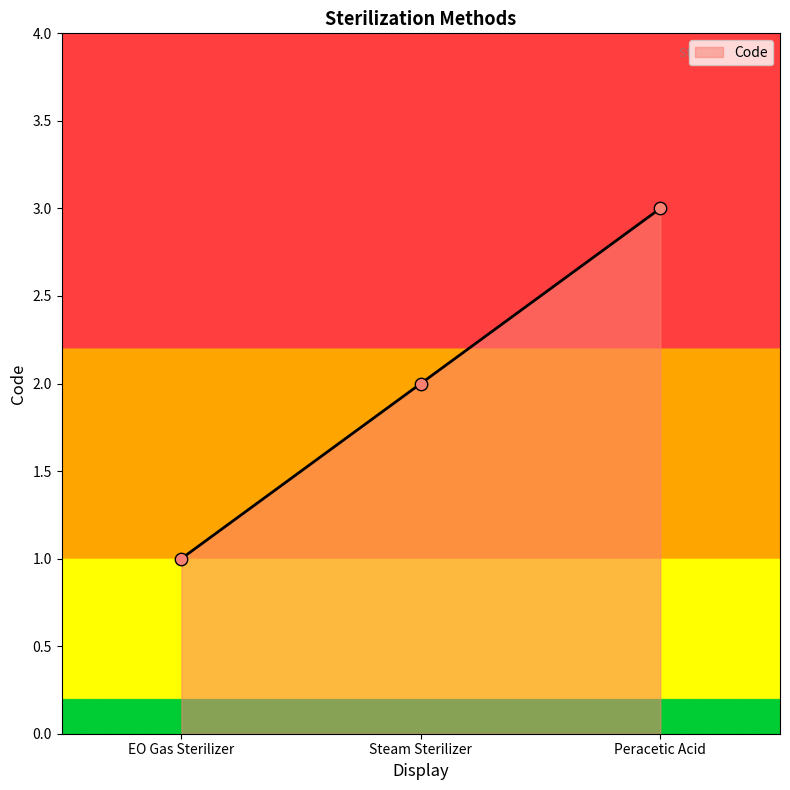

What is the change in value from Steam Sterilizer to Peracetic Acid?

+1